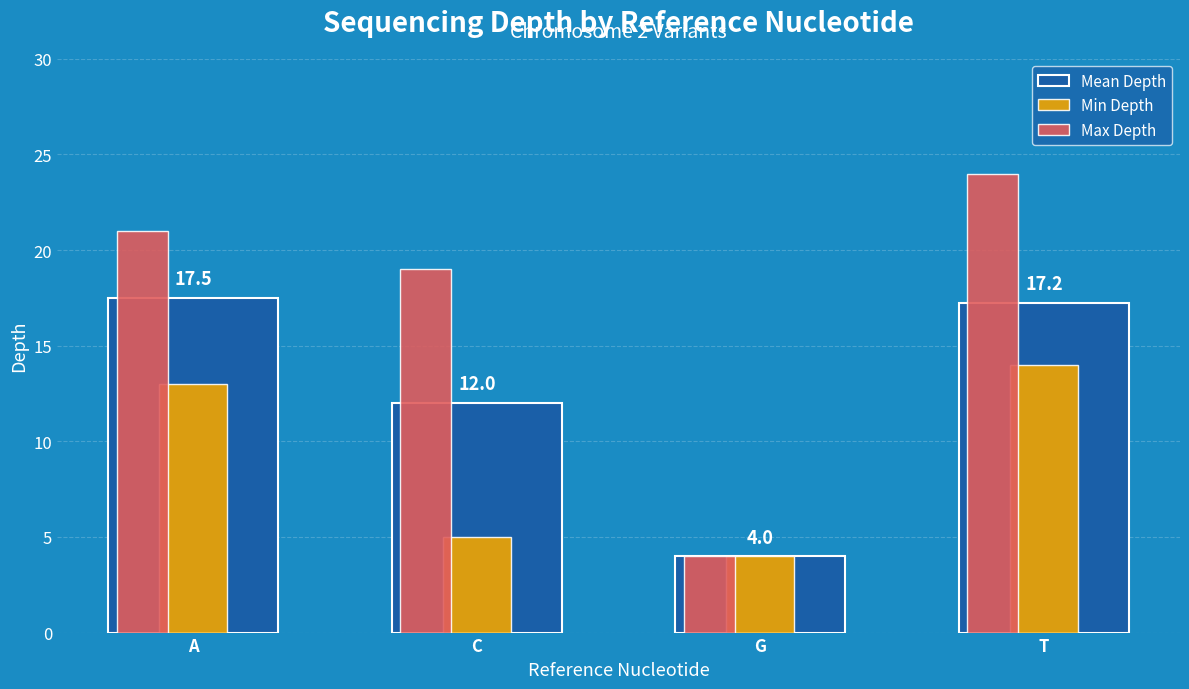

What value does the Mean Depth series have at A?

17.5